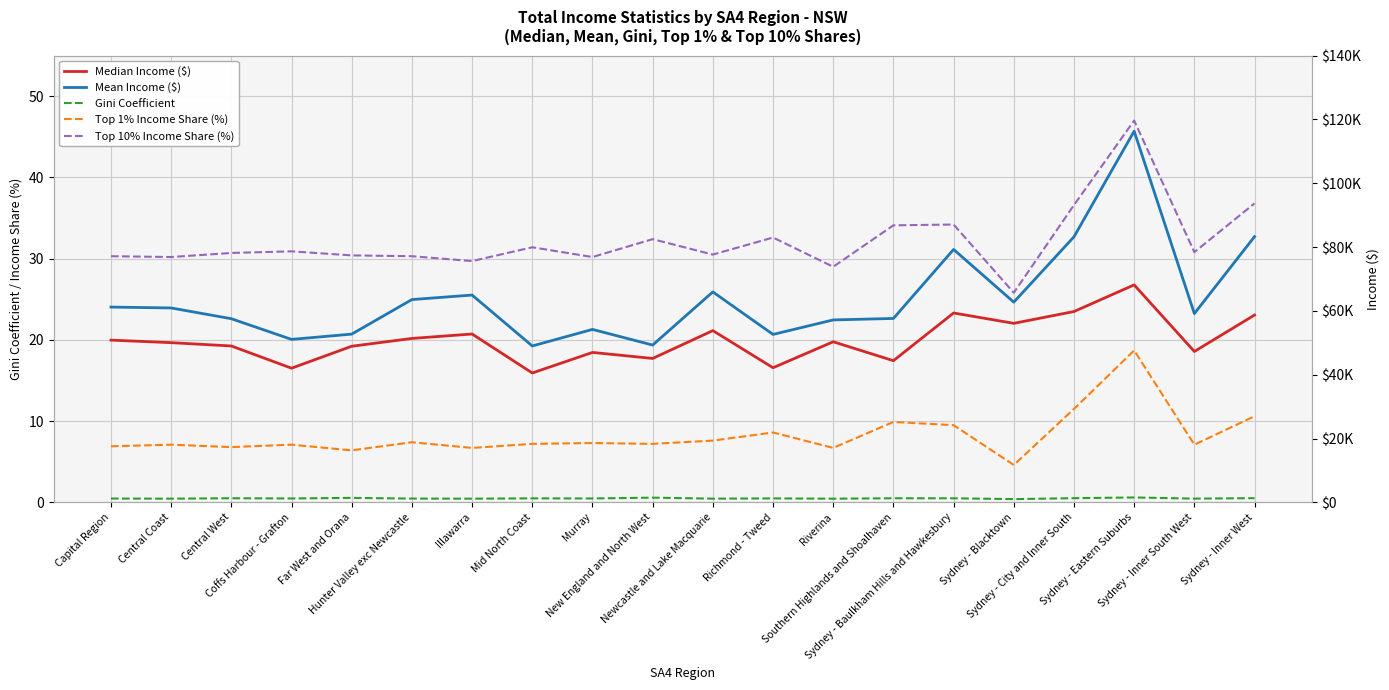

Count the number of categories in the chart.

20